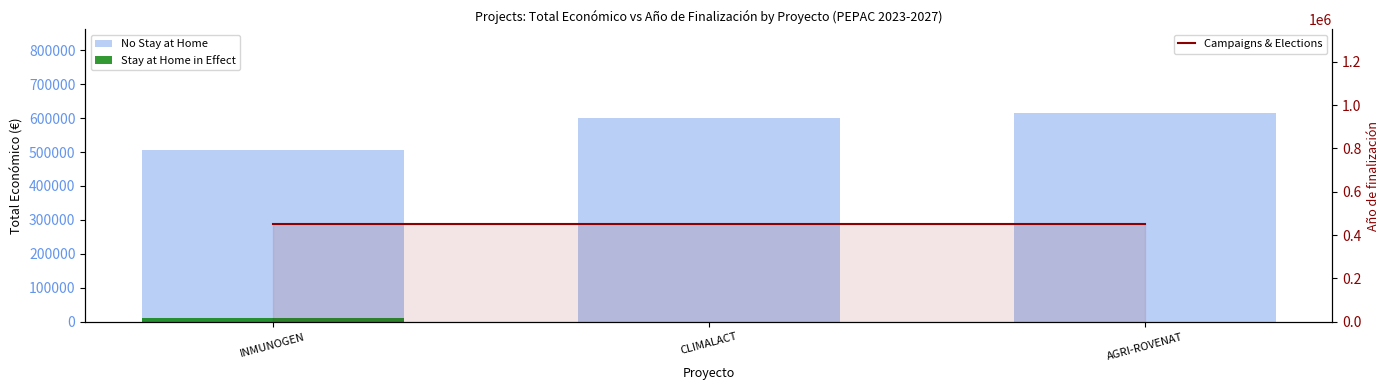

Where is No Stay at Home nearest to the value 561039?

CLIMALACT